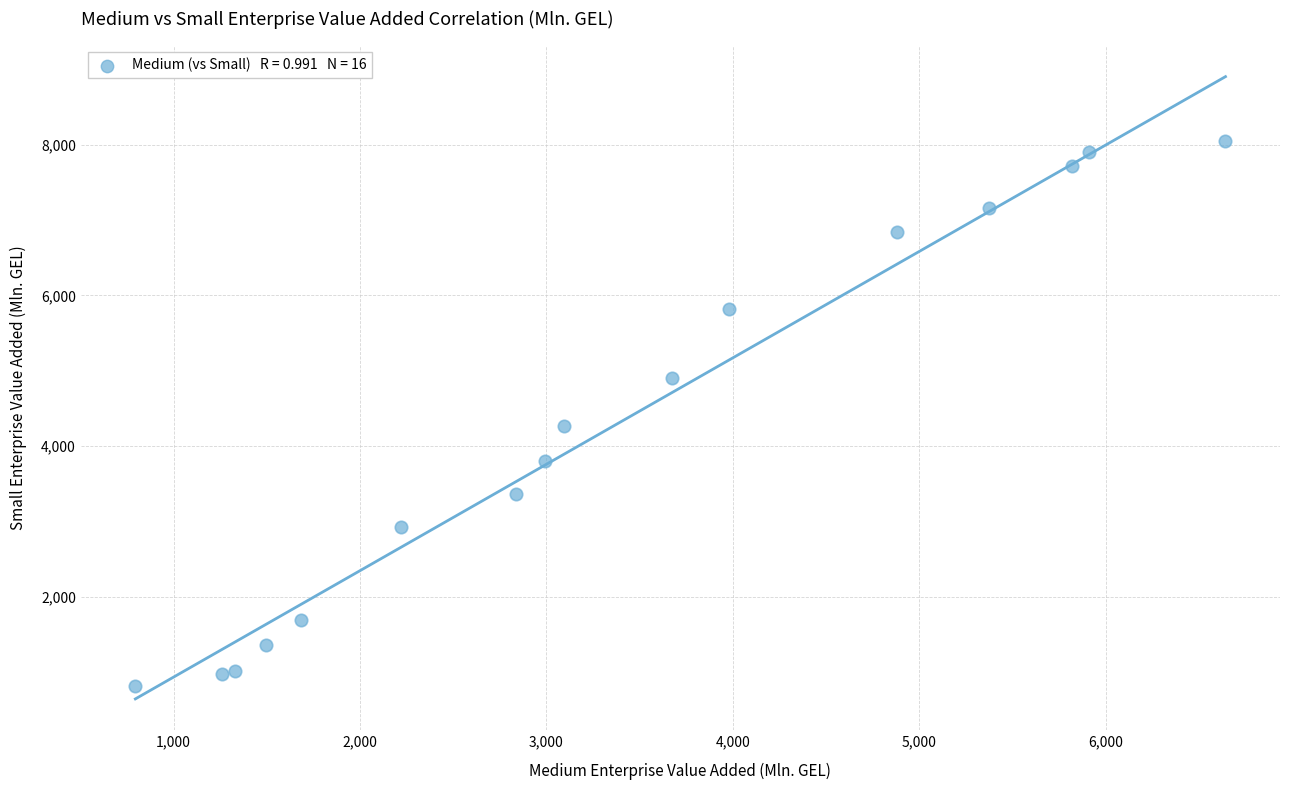

What is the range of X values (max minus min)?

5845.8